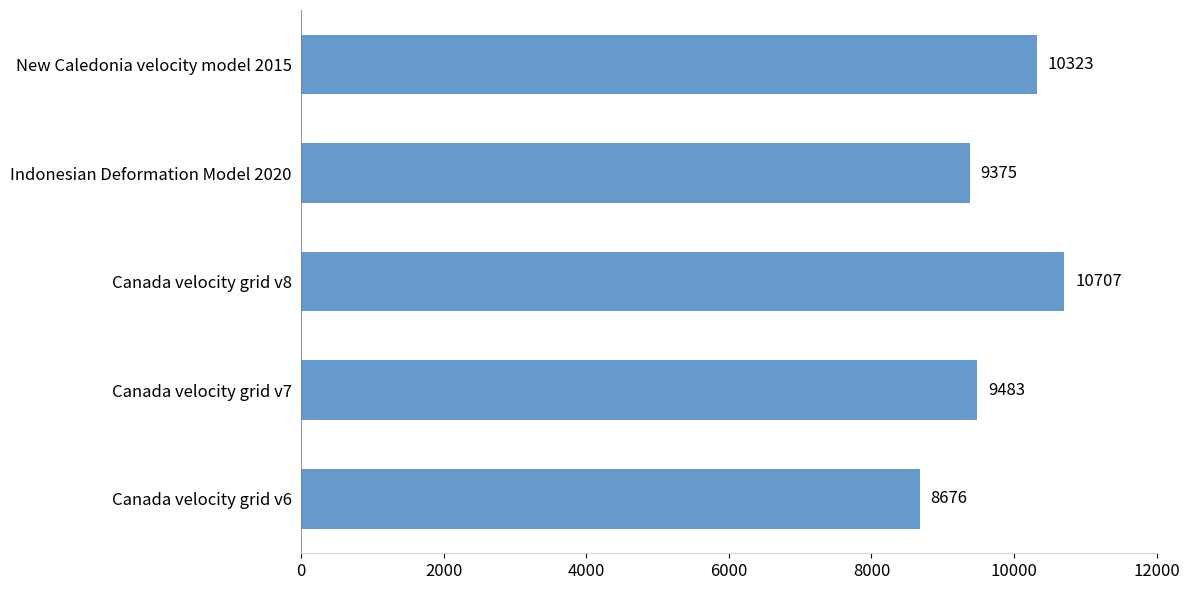

Reading bottom to top, transcribe all the data shown in this chart.

Canada velocity grid v6=8676	Canada velocity grid v7=9483	Canada velocity grid v8=10707	Indonesian Deformation Model 2020=9375	New Caledonia velocity model 2015=10323